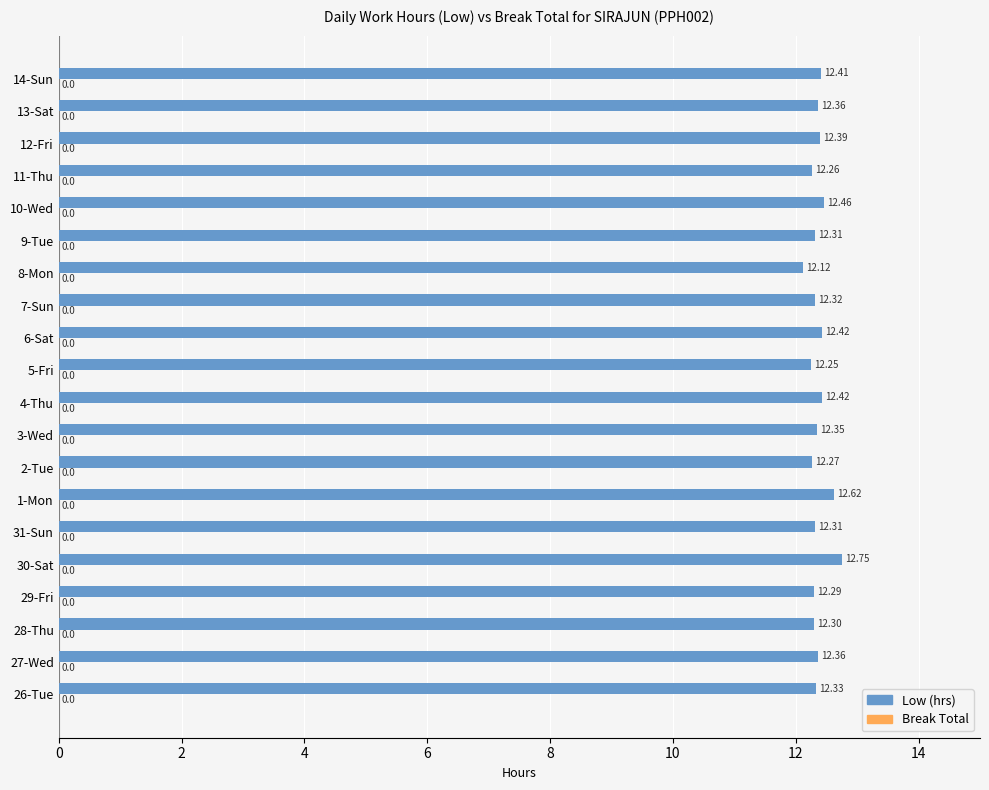

Between 2-Tue and 11-Thu, which is larger?

2-Tue